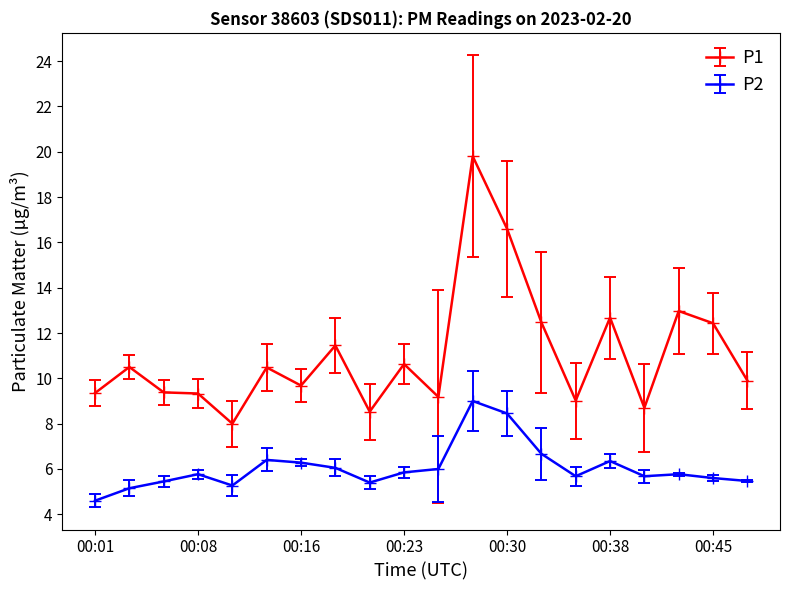

What is the value of the P1 point at the 16th from the left?

12.7